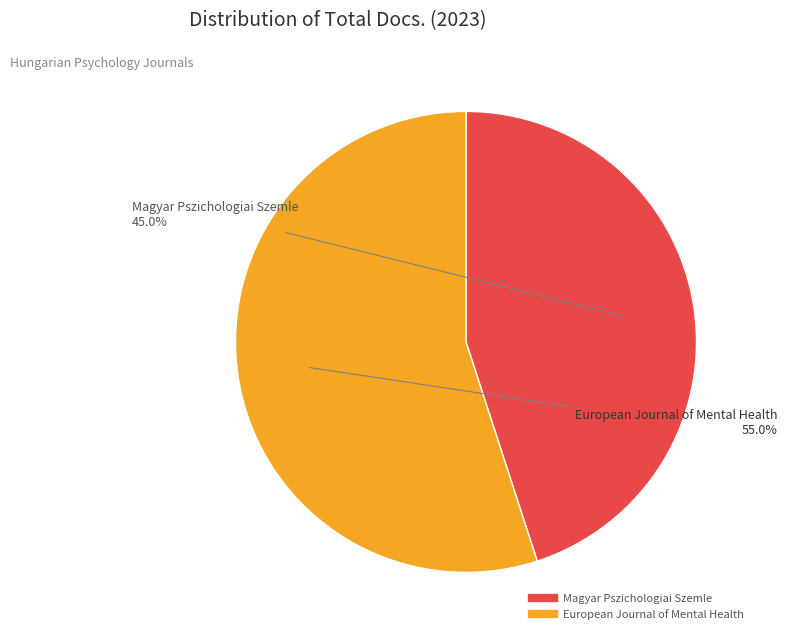

True or false: European Journal of Mental Health accounts for 42% of the total.

False